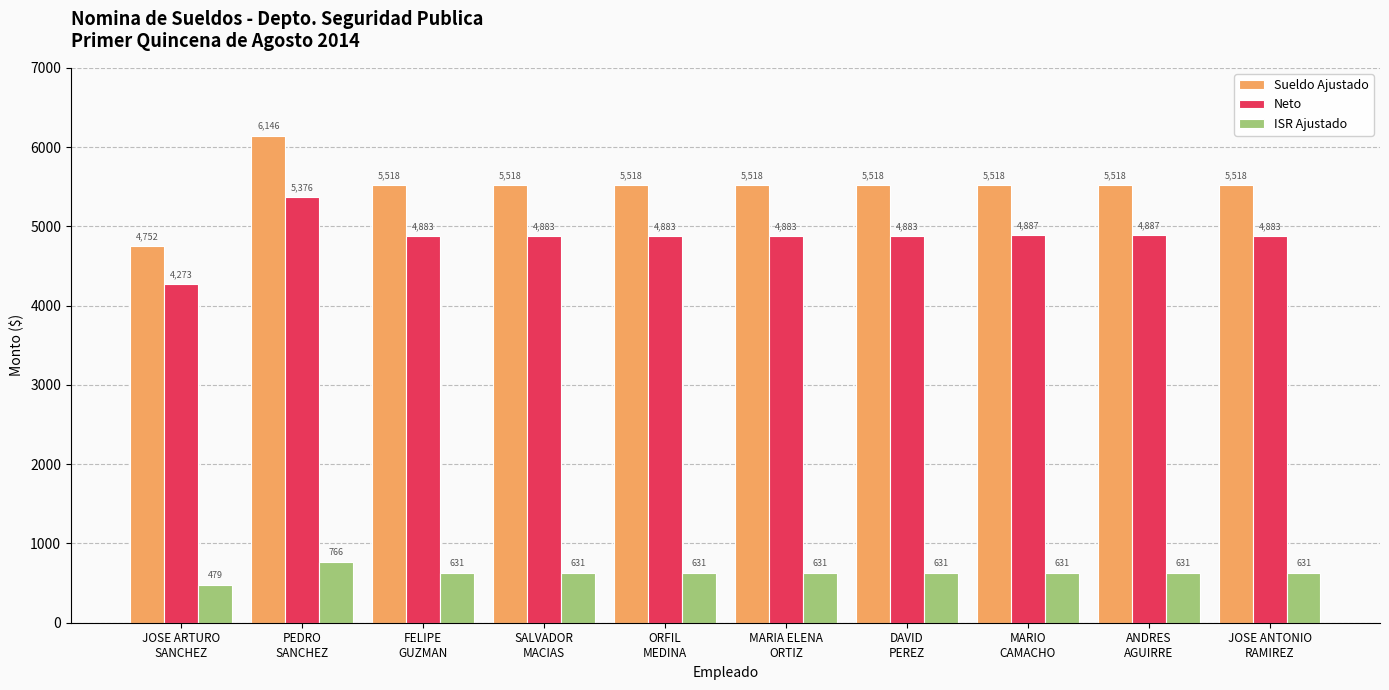

Rank the series by their maximum value, from lowest to highest.

ISR Ajustado, Neto, Sueldo Ajustado